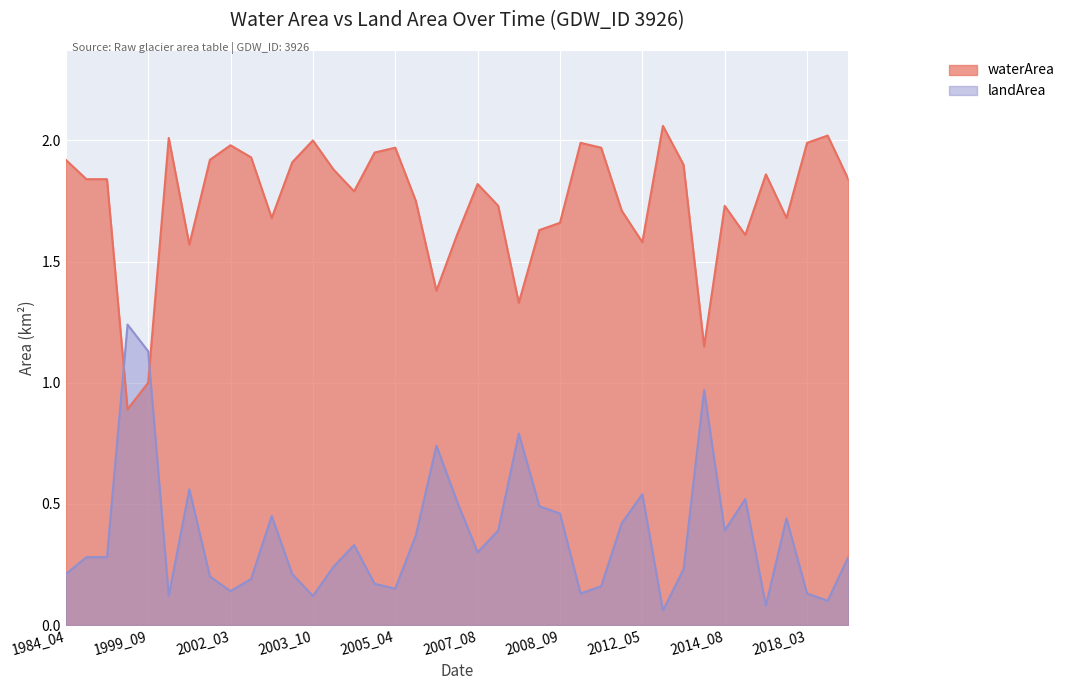

Reading left to right, list all the values displayed in this chart.

waterArea: 1984_04=1.9	1987_08=1.8	1987_09=1.8	1999_07=0.9	1999_09=1.0	2000_04=2.0	2000_05=1.6	2001_10=1.9	2002_03=2.0	2002_05=1.9	2002_07=1.7	2002_08=1.9	2003_10=2.0	2004_03=1.9	2004_09=1.8	2005_03=1.9	2005_04=2.0	2005_08=1.8	2006_06=1.4	2006_08=1.6	2007_08=1.8	2008_04=1.7	2008_07=1.3	2008_08=1.6	2008_09=1.7	2009_03=2.0	2010_04=2.0	2011_07=1.7	2012_05=1.6	2013_03=2.1	2014_04=1.9	2014_07=1.1	2014_08=1.7	2015_07=1.6	2016_02=1.9	2017_06=1.7	2018_03=2.0	2019_04=2.0	2021_10=1.8
landArea: 1984_04=0.2	1987_08=0.3	1987_09=0.3	1999_07=1.2	1999_09=1.1	2000_04=0.1	2000_05=0.6	2001_10=0.2	2002_03=0.1	2002_05=0.2	2002_07=0.5	2002_08=0.2	2003_10=0.1	2004_03=0.2	2004_09=0.3	2005_03=0.2	2005_04=0.1	2005_08=0.4	2006_06=0.7	2006_08=0.5	2007_08=0.3	2008_04=0.4	2008_07=0.8	2008_08=0.5	2008_09=0.5	2009_03=0.1	2010_04=0.2	2011_07=0.4	2012_05=0.5	2013_03=0.1	2014_04=0.2	2014_07=1.0	2014_08=0.4	2015_07=0.5	2016_02=0.1	2017_06=0.4	2018_03=0.1	2019_04=0.1	2021_10=0.3